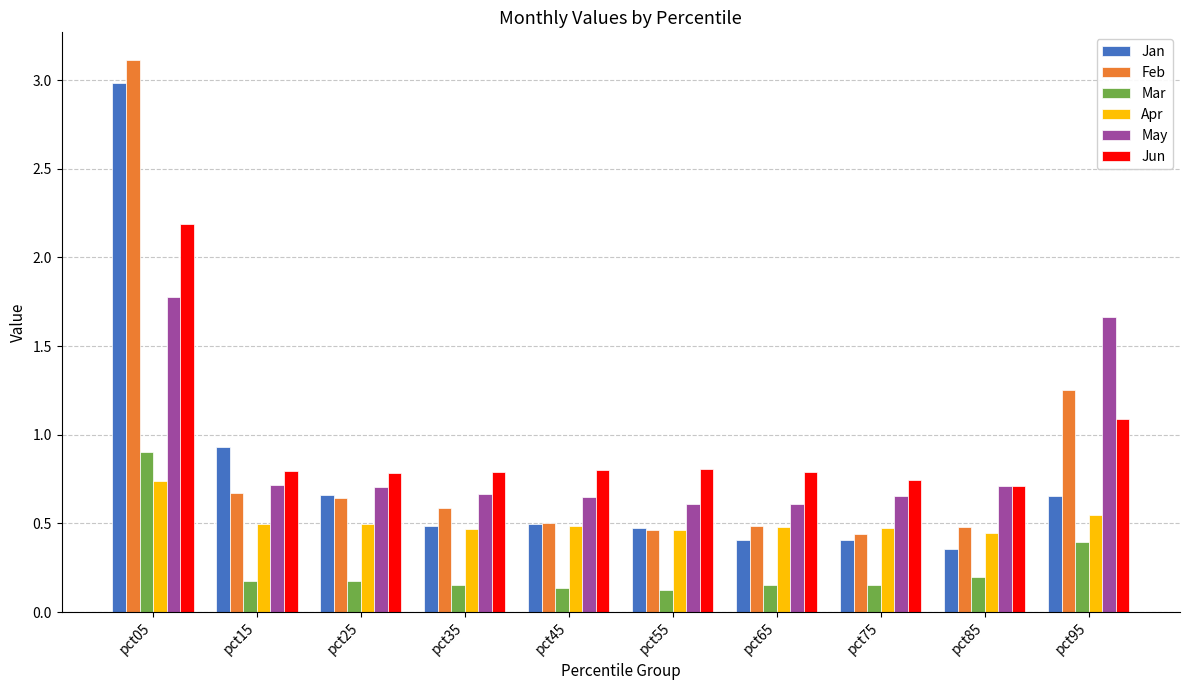

What is the difference between the maximum and minimum values in the Jan series?

2.6